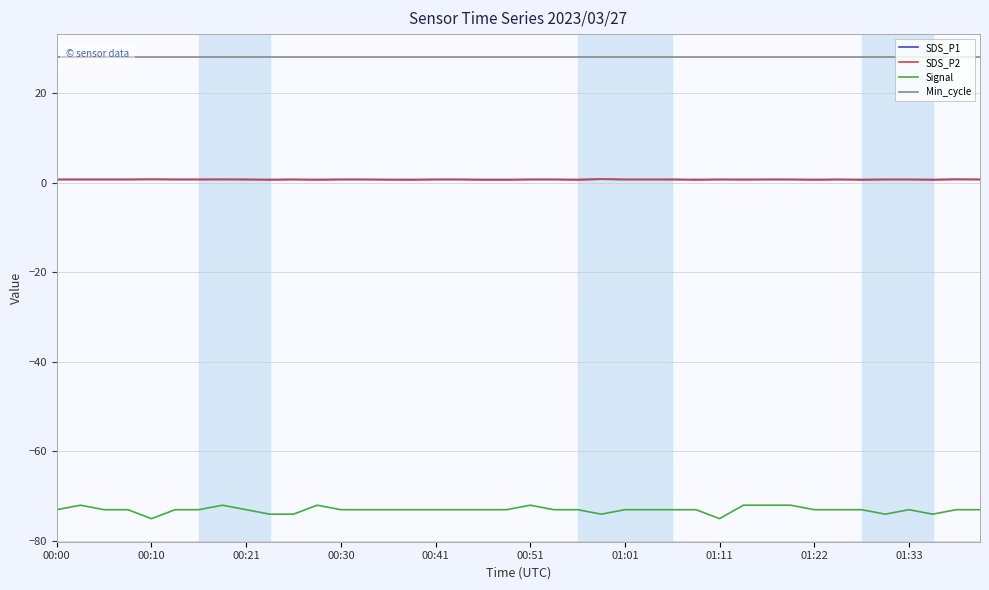

What is the maximum value for Signal?

-72.0